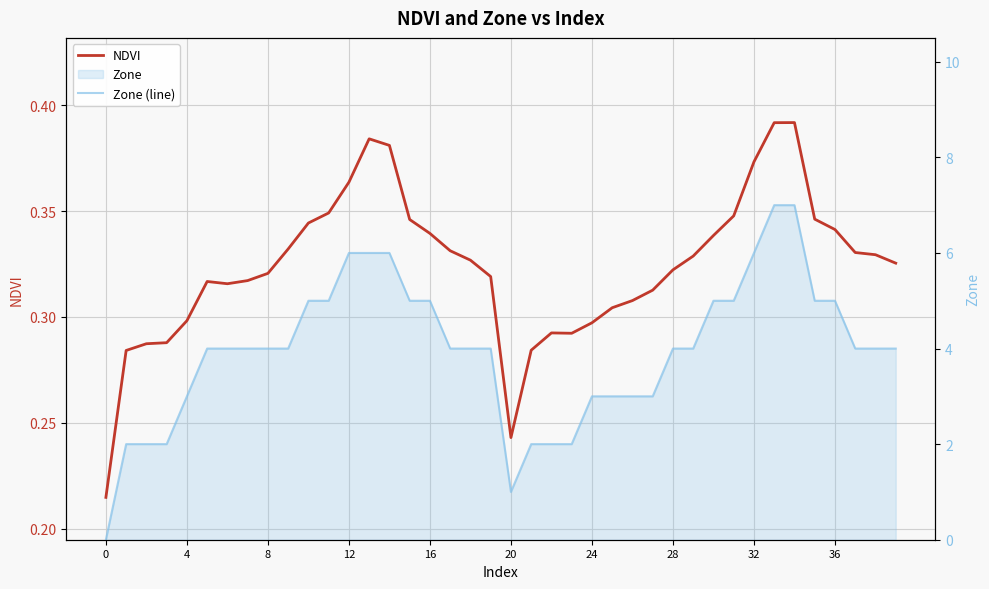

Which series ends up on top after the final intersection of NDVI and Zone (line)?

Zone (line)